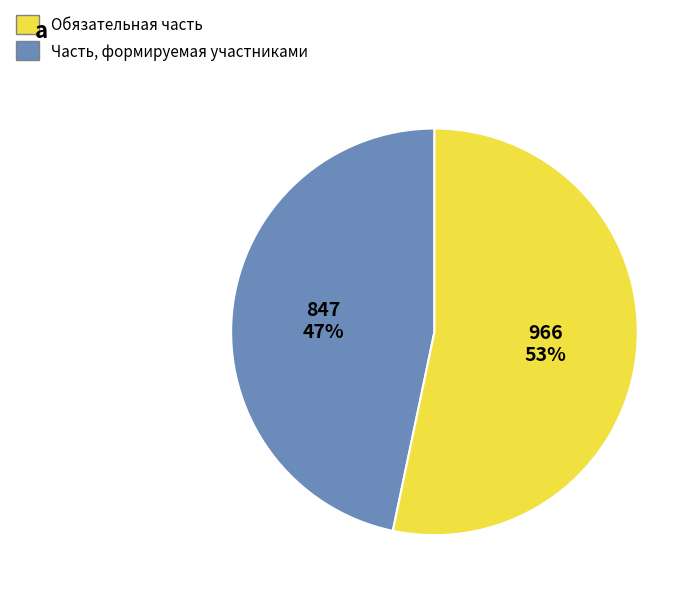

Approximately how many times larger is the value at Обязательная часть compared to Часть, формируемая участниками?

0.9